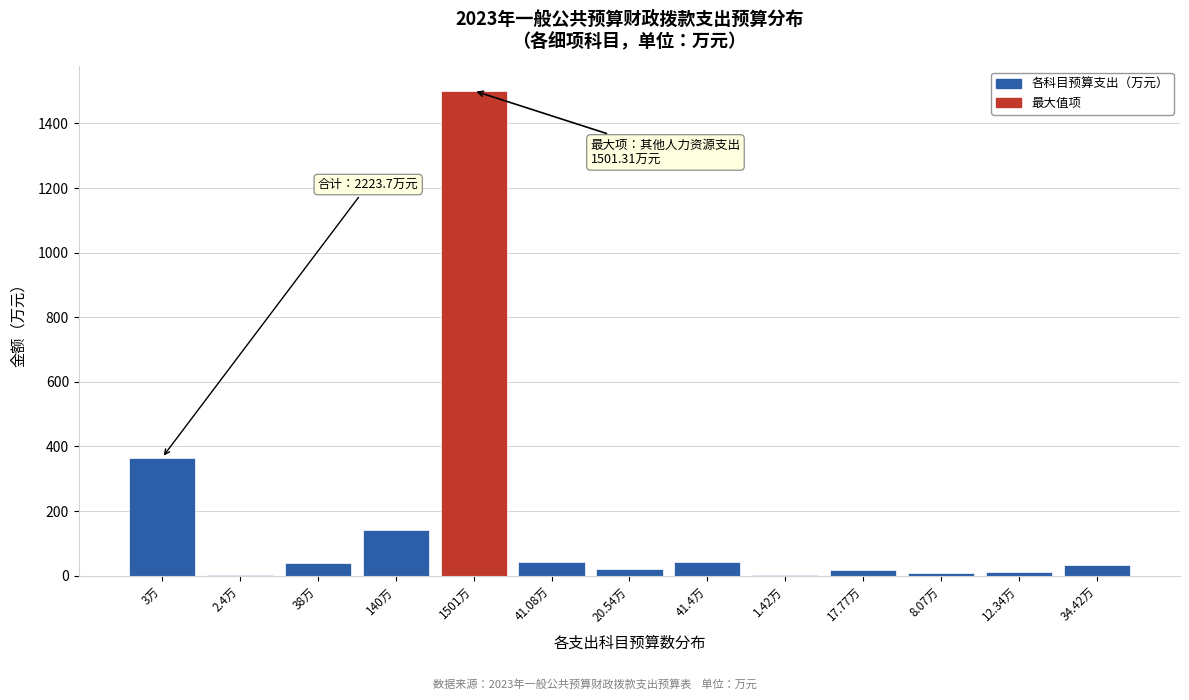

The chart shows a value of 38.0 at 38万. True or false?

True